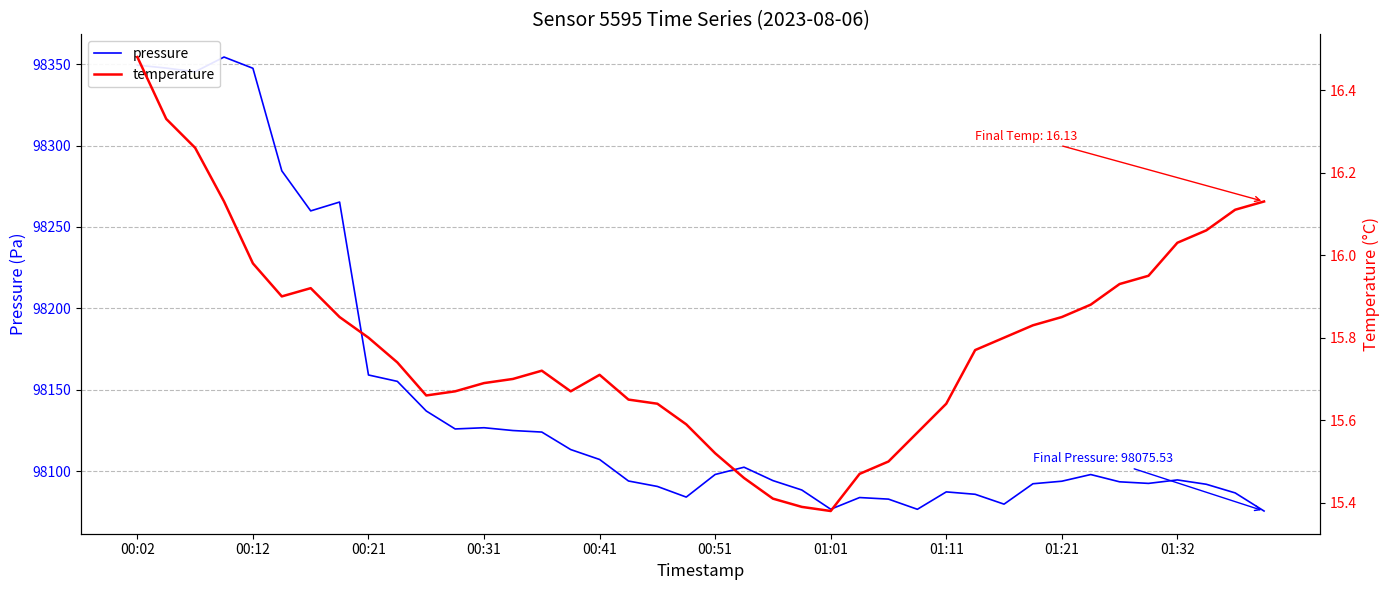

Is this an area chart (filled region under the line)?

No